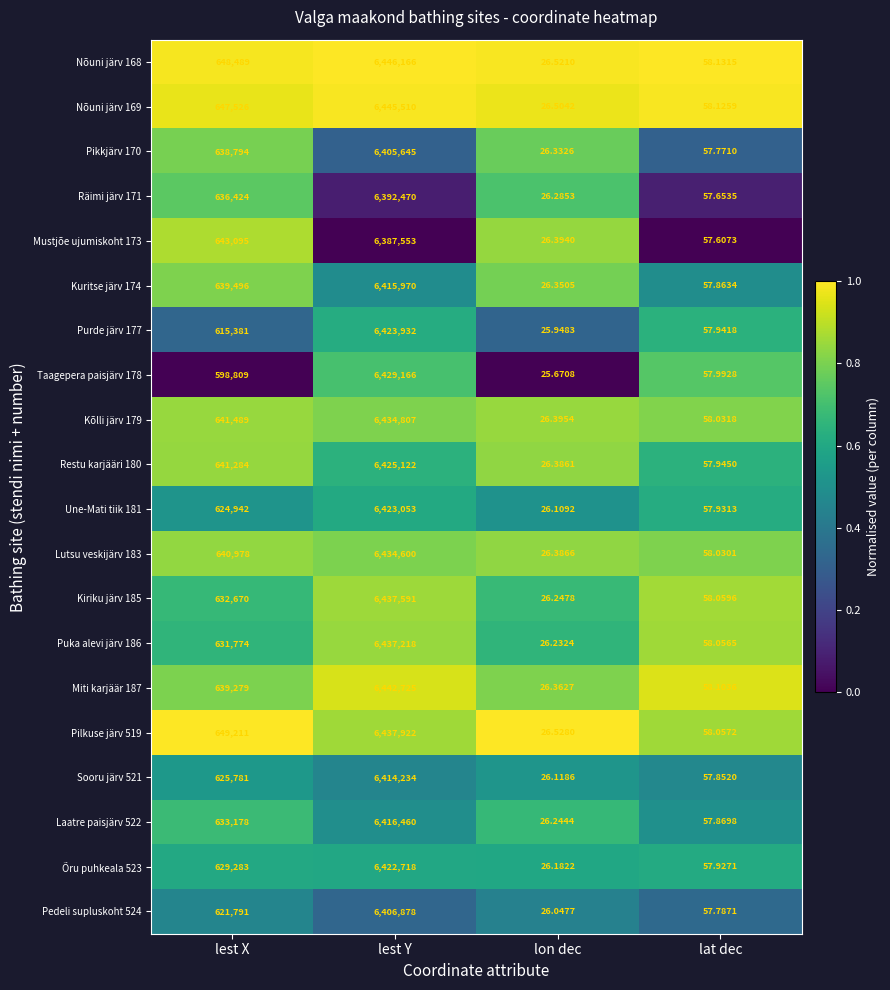

Which category has the lowest value in the Nõuni järv 169 series?

lon dec